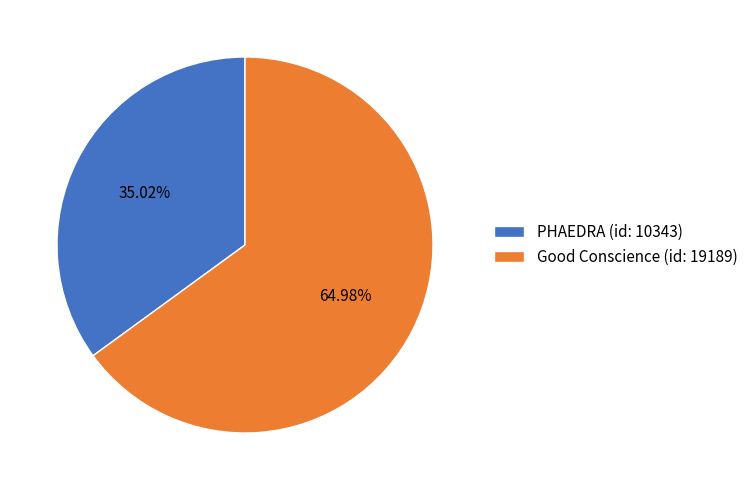

Count the number of slices in the pie.

2